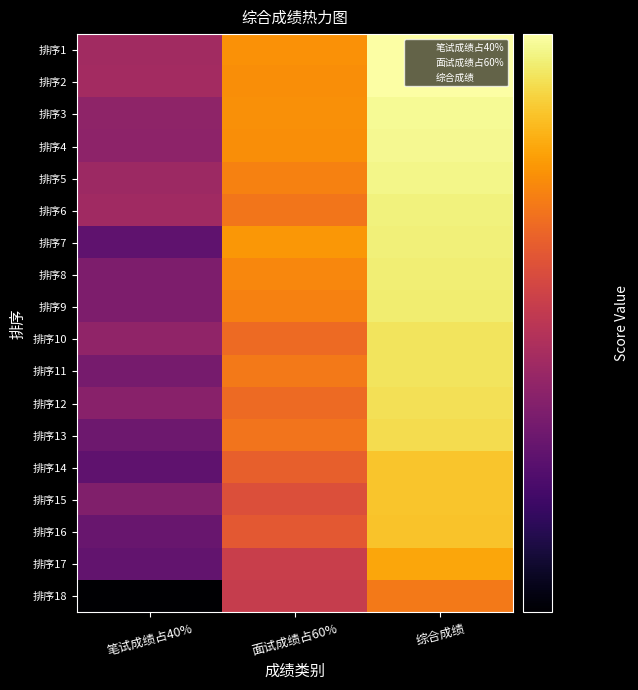

At which category is the sum across all series the highest?

综合成绩